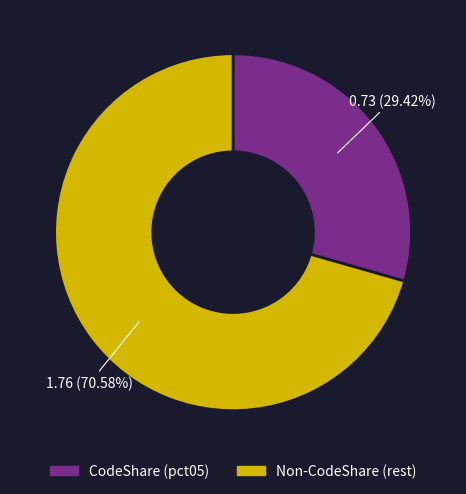

Is there a majority slice in this chart?

Yes